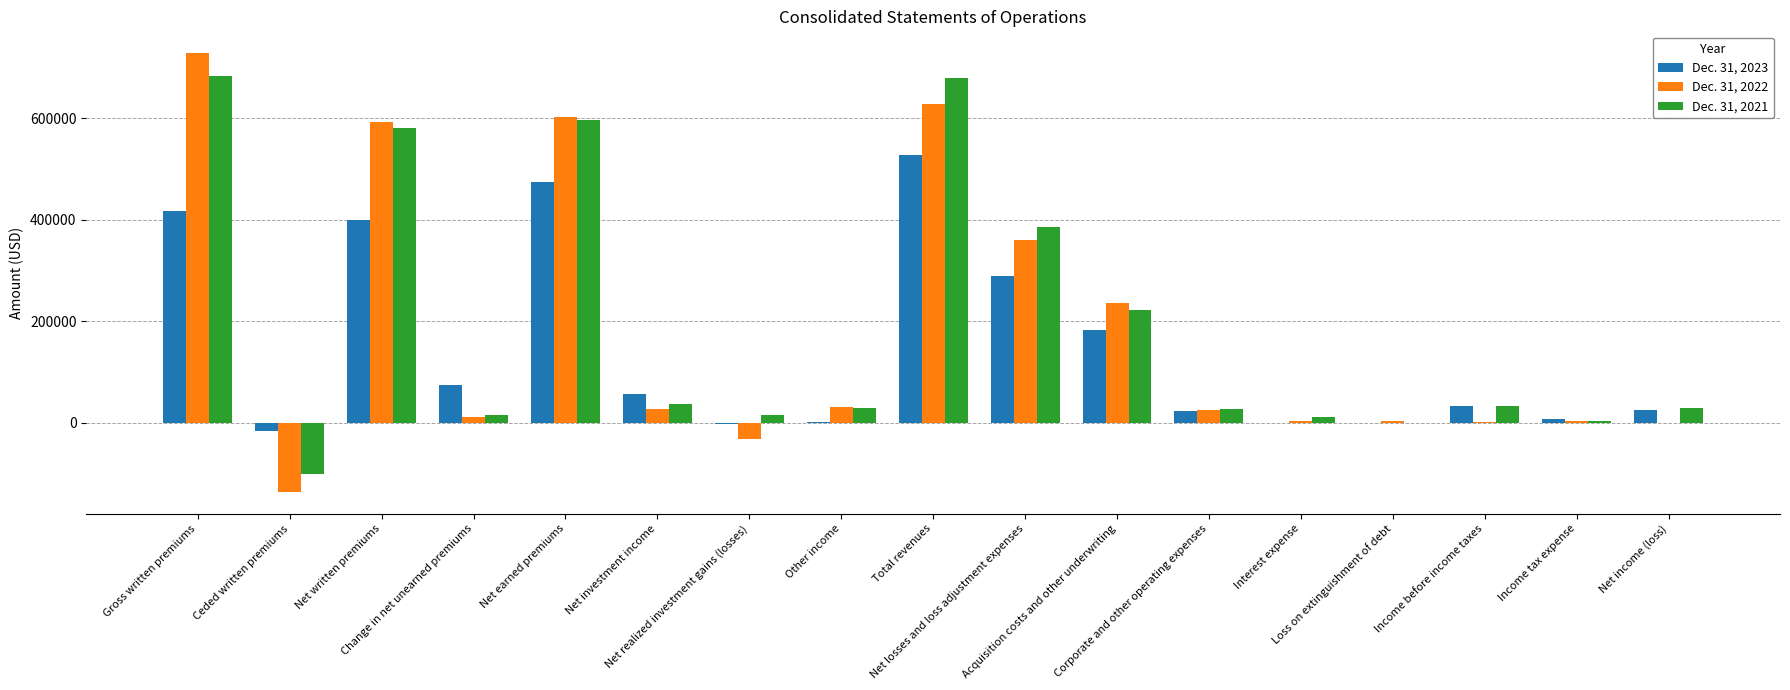

Which series changed the most between Change in net unearned premiums and Net realized investment gains (losses)?

Dec. 31, 2023